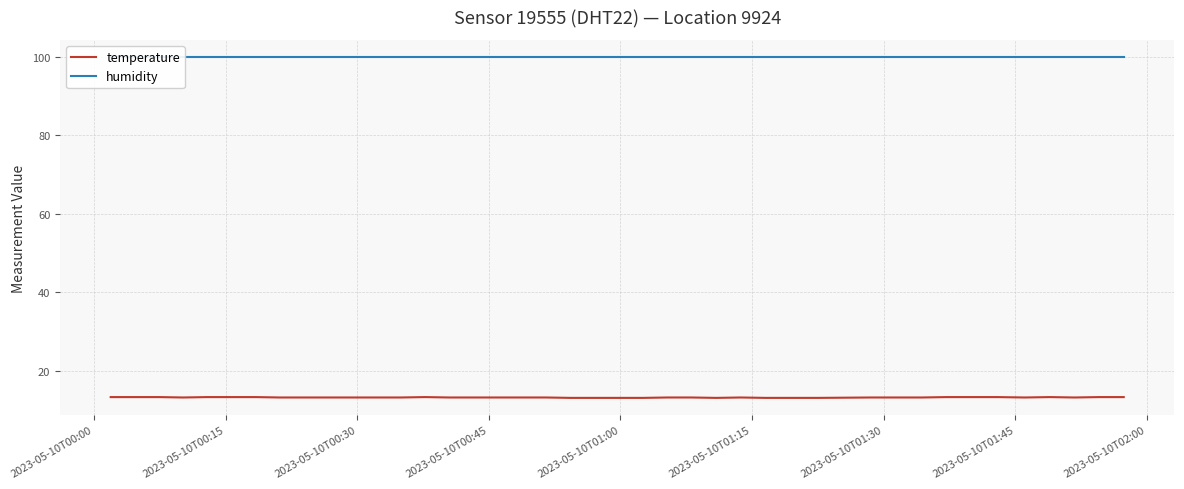

What is the approximate value of humidity at 2023-05-10T00:15?

99.9